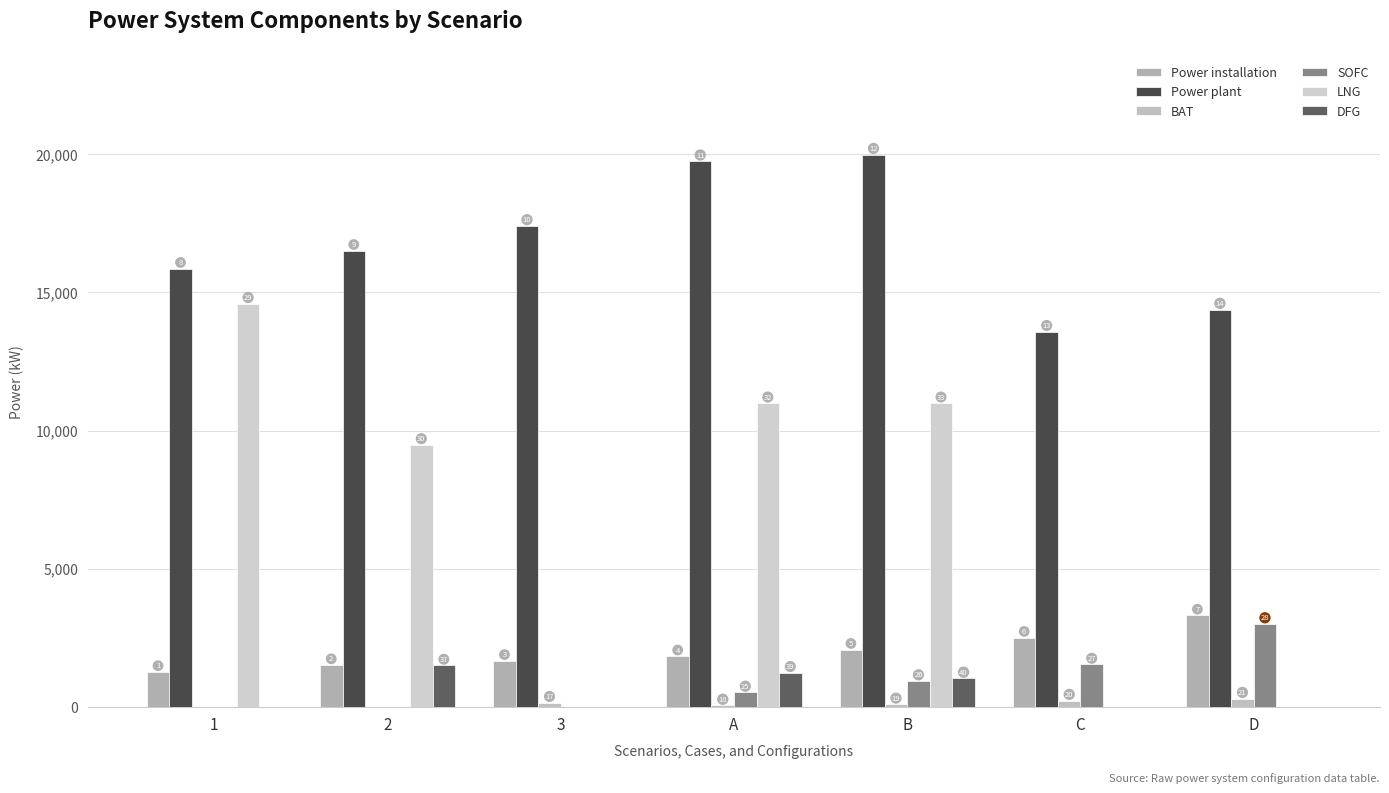

Reading left to right, extract all data points from this chart.

Power installation: 1266.4	1516.4	1667.6	1833.4	2071.8	2507.0	3310.7
Power plant: 15854.7	16506.3	17403.3	19743.5	19982.0	13574.4	14378.1
BAT: 0.0	0.0	153.8	52.6	93.8	229.0	300.7
SOFC: 0.0	0.0	0.0	525.0	936.0	1536.0	3000.0
LNG: 14588.3	9482.4	0.0	10986.4	10986.4	0.0	0.0
DFG: 0.0	1500.0	0.0	1237.5	1032.0	0.0	0.0